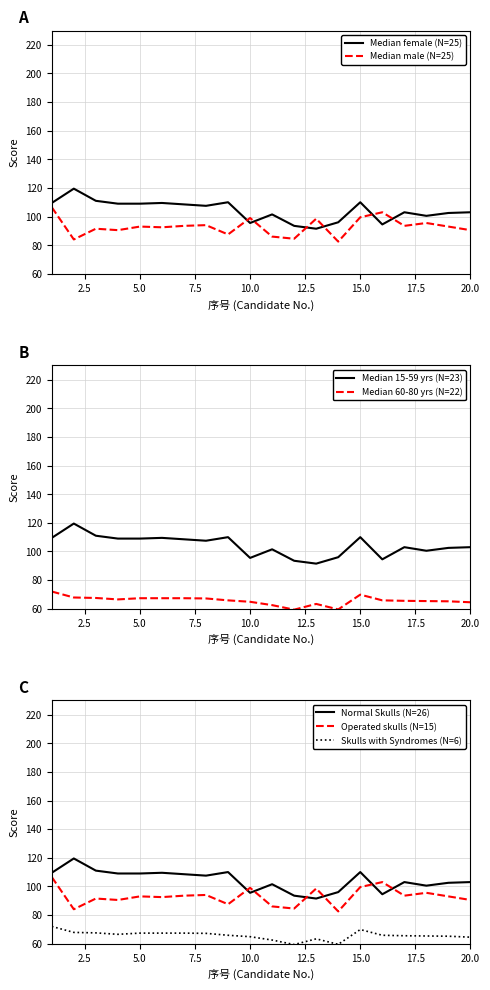

What is the difference between the maximum and minimum values in the 职业能力倾向测验分数 series?

28.0